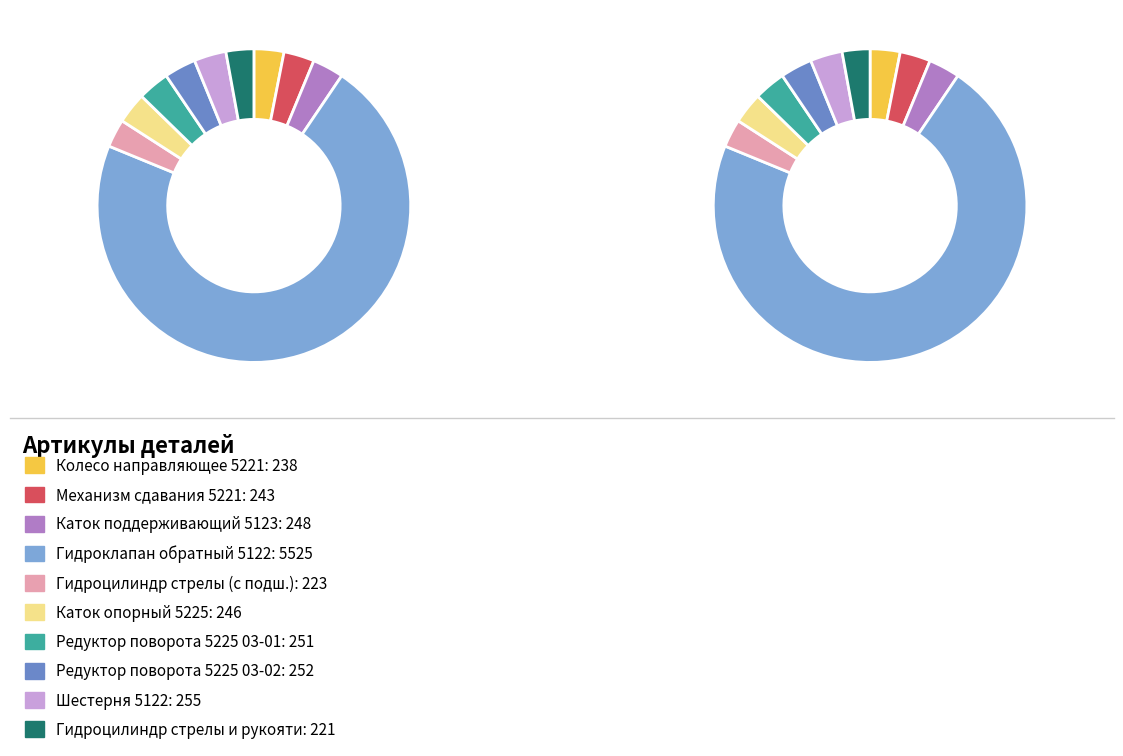

To the nearest percent, what is the combined percentage of Гидроцилиндр стрелы (с подш.) and Колесо направляющее 5221?

6%